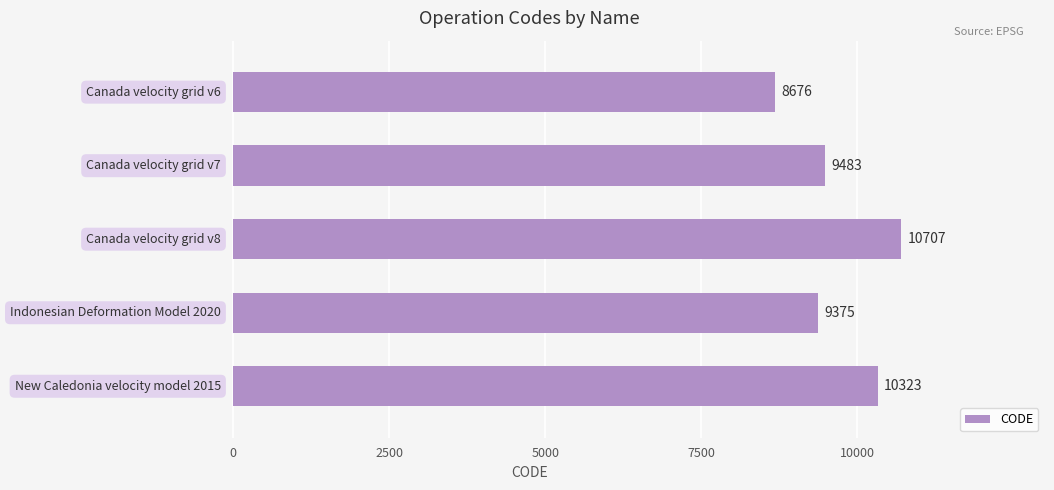

What is the difference between the maximum and minimum values?

2031